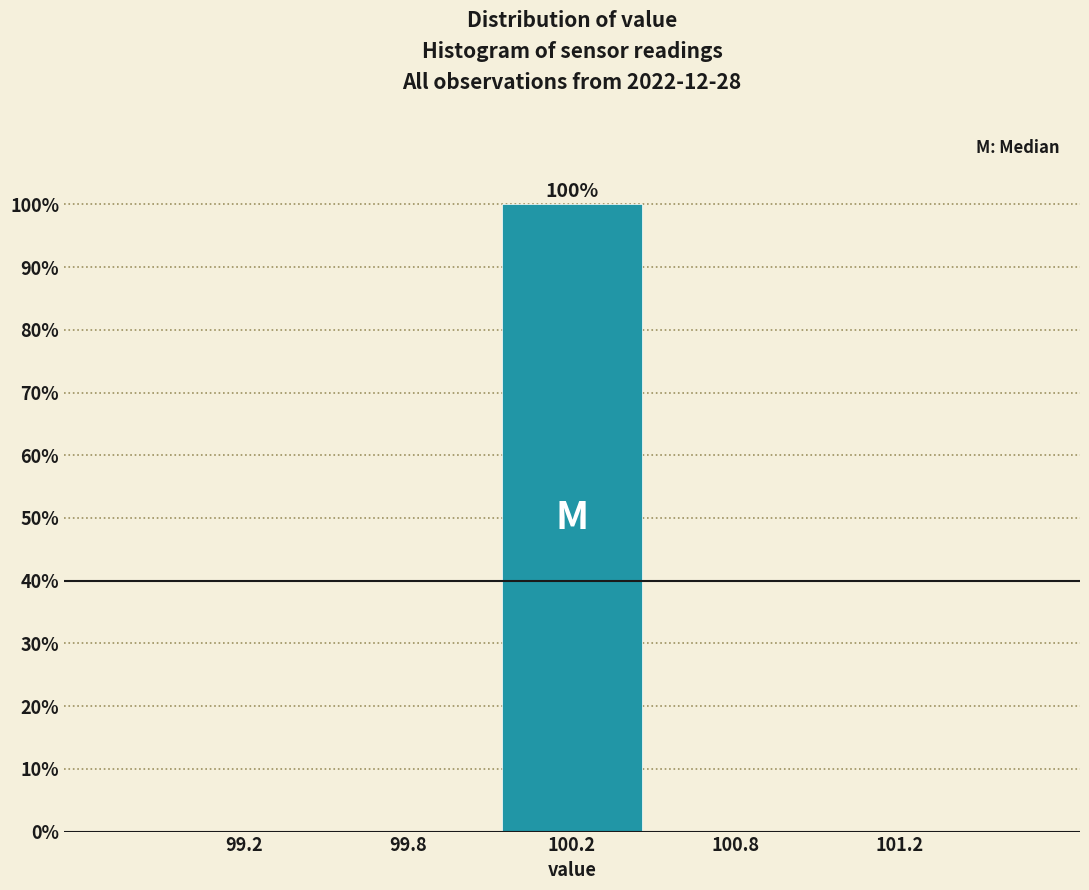

Reading left to right, transcribe all the data shown in this chart.

99.2=0	99.8=0	100.2=100	100.8=0	101.2=0